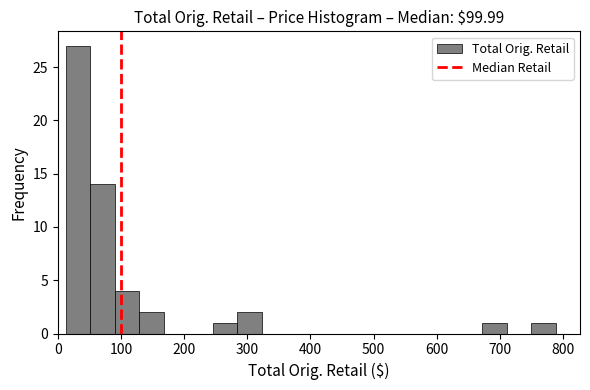

Read against the x-axis, roughly where is the centre of the tallest bar?

30